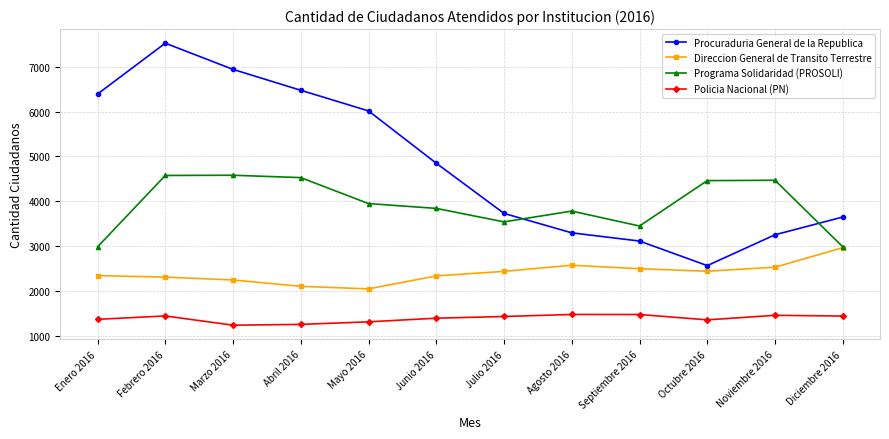

How many values in the Policia Nacional (PN) series are below 1432?

6